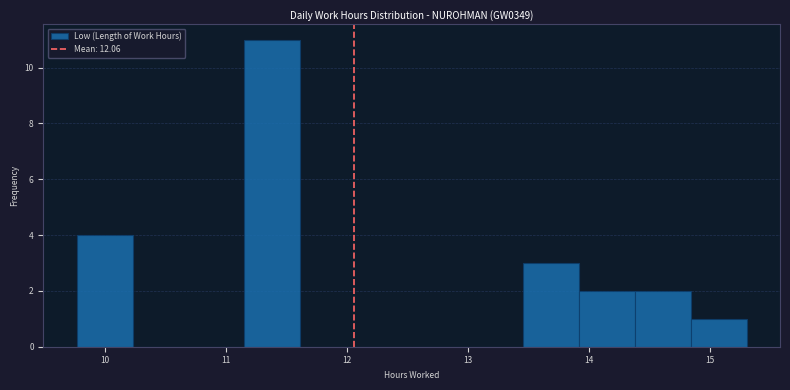

How tall is the bar that spans 13.5 to 13.9 on the x-axis? Neither the bar edges nor the heights are printed on the chart, so give them approximately, as read against the axes.

3